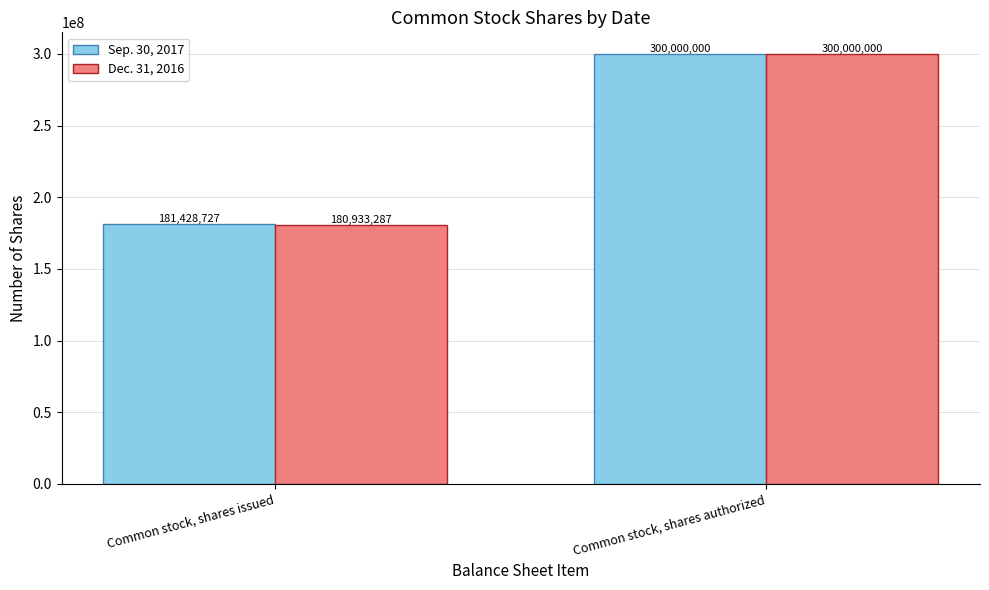

Where is Sep. 30, 2017 nearest to the value 240714363?

Common stock, shares issued